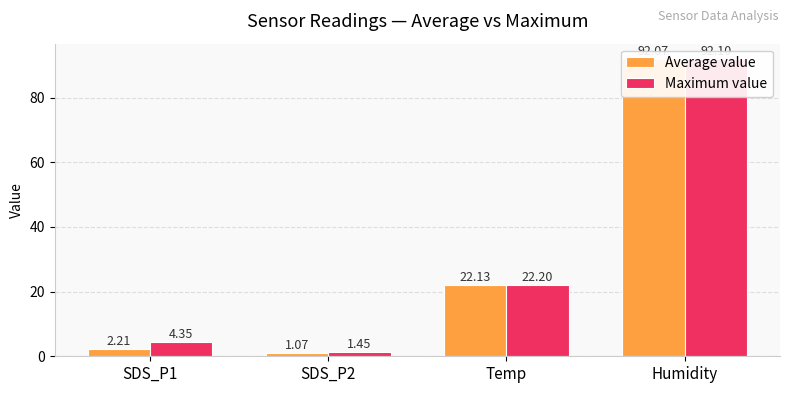

List the series in order of their peak value, highest first.

Maximum value, Average value